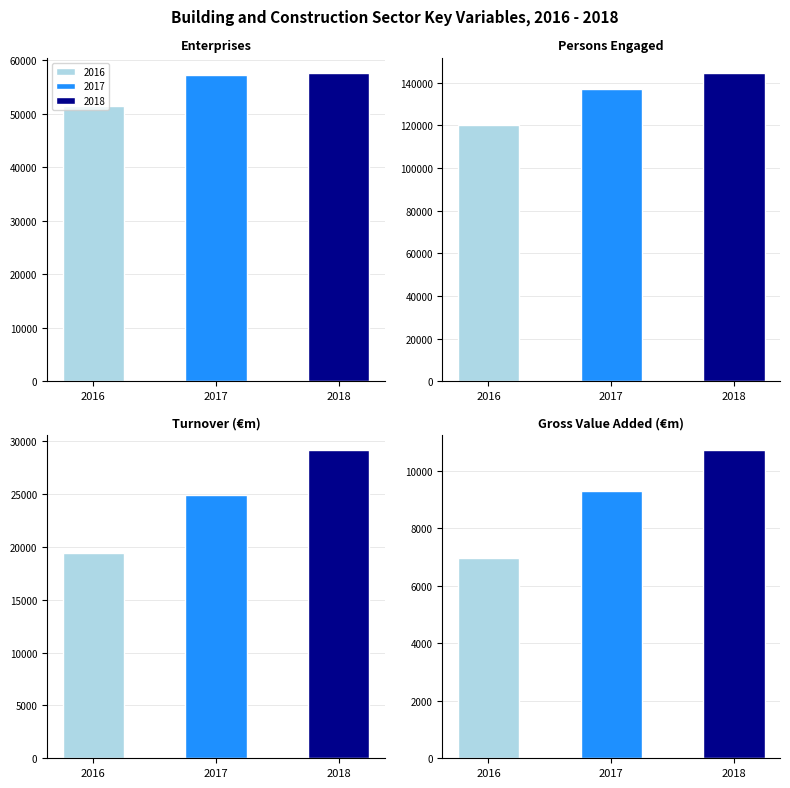

What is the value of the 2017 bar at the 2nd from the left?

137239